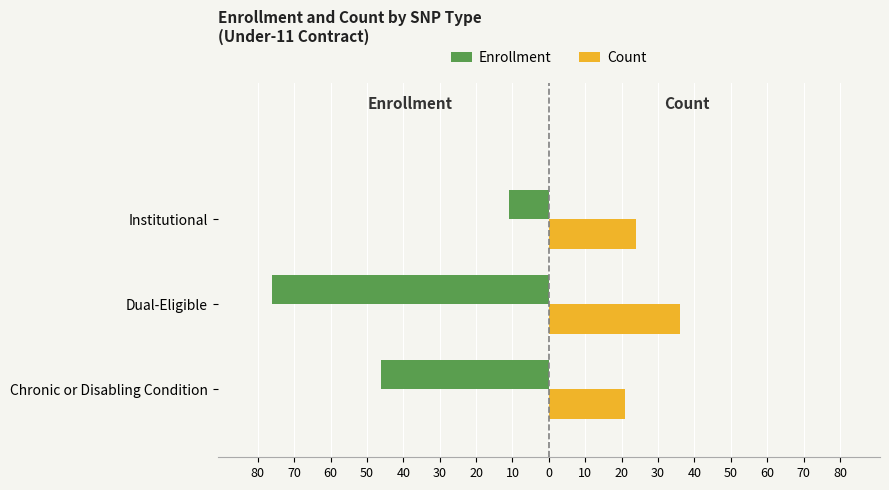

What are all the series names shown in the legend?

Enrollment, Count